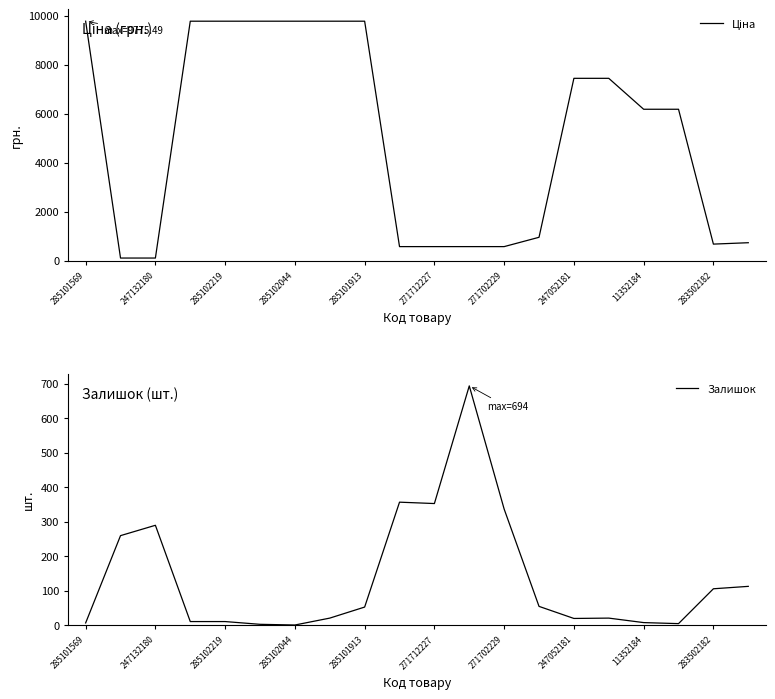

The value of Залишок at 285101913 is 53. True or false?

True